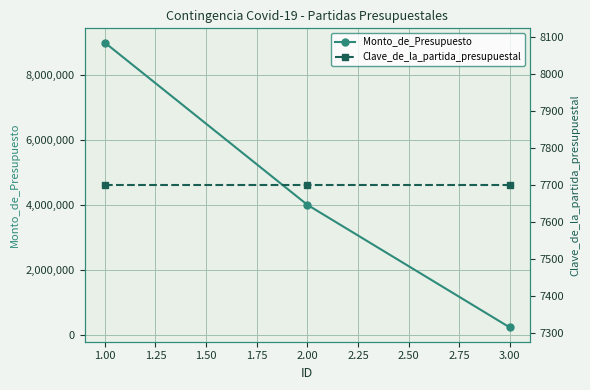

Which series has the largest range (max minus min)?

Monto_de_Presupuesto